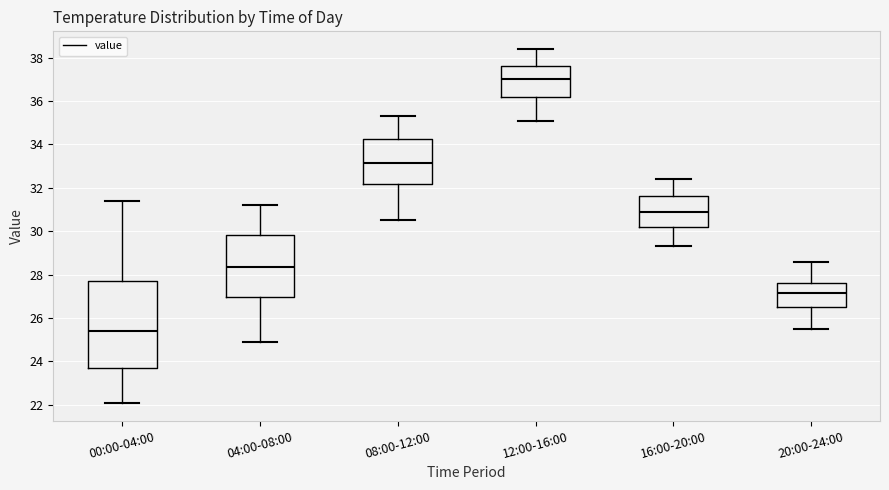

Reading left to right, read every box against the y-axis: the position of its median line, the range the box covers, and the ends of its whiskers. The values are not printed on the chart, so give them approximately, as read against the axis.

00:00-04:00: median 25.4, box 23.8 to 27.6, whiskers 22.0 to 31.4
04:00-08:00: median 28.4, box 27.0 to 29.8, whiskers 25.0 to 31.2
08:00-12:00: median 33.2, box 32.2 to 34.2, whiskers 30.6 to 35.4
12:00-16:00: median 37.0, box 36.2 to 37.6, whiskers 35.2 to 38.4
16:00-20:00: median 31.0, box 30.2 to 31.6, whiskers 29.4 to 32.4
20:00-24:00: median 27.2, box 26.6 to 27.6, whiskers 25.6 to 28.6